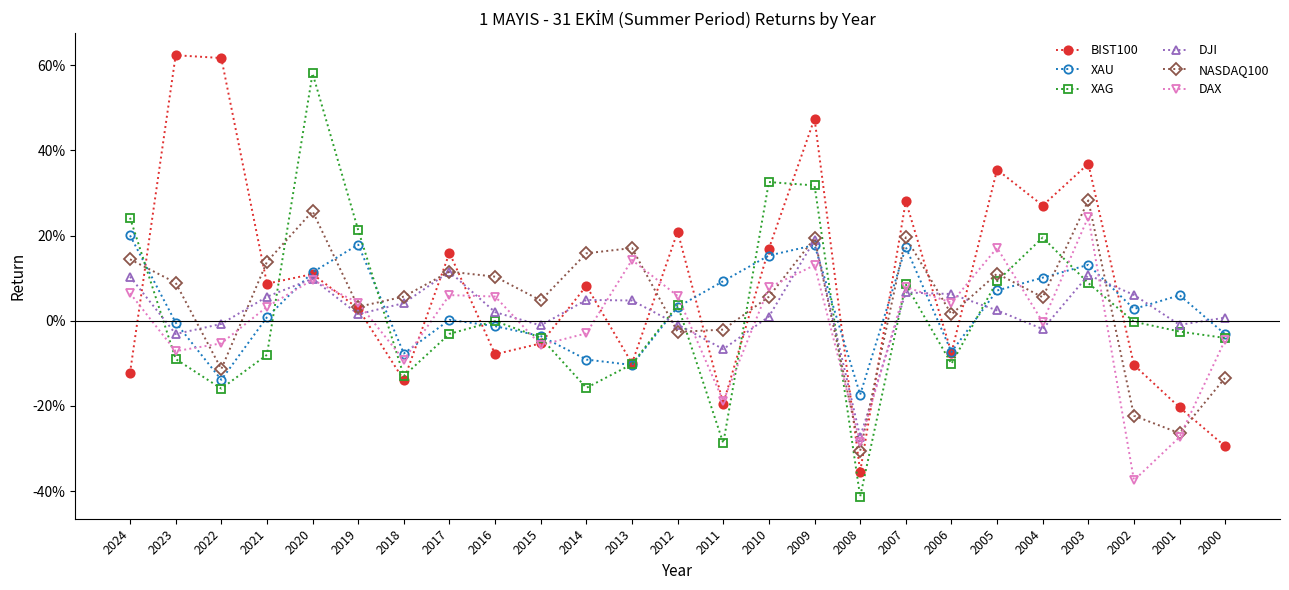

What are all the series names shown in the legend?

BIST100, XAU, XAG, DJI, NASDAQ100, DAX